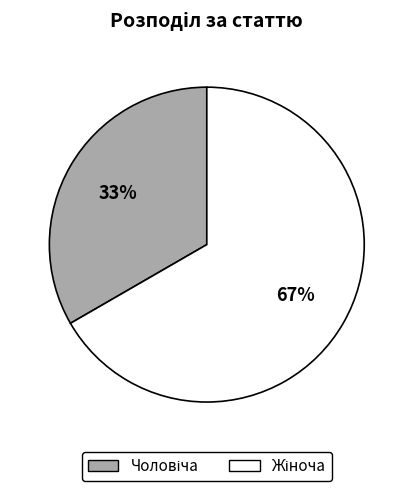

Is there a majority slice in this chart?

Yes